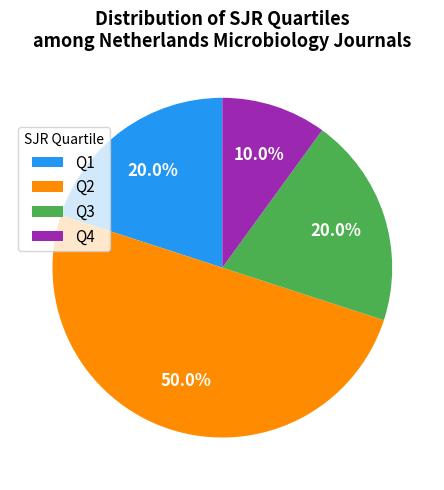

How many segments does this pie chart have?

4